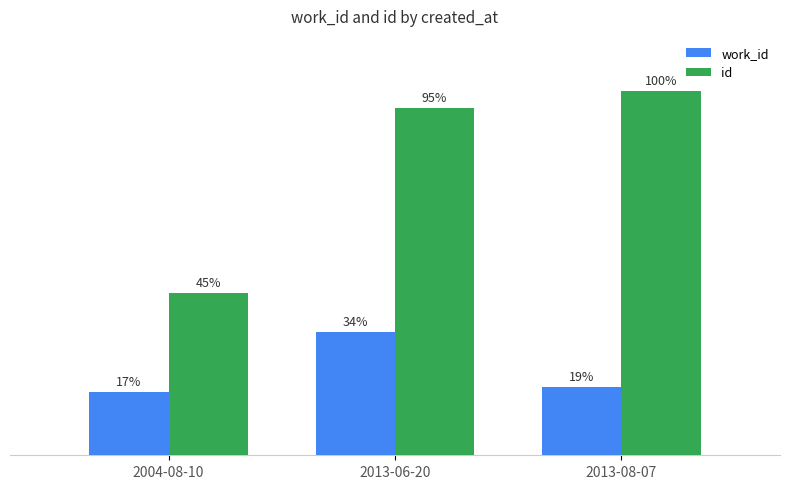

Does the chart contain any negative values?

No